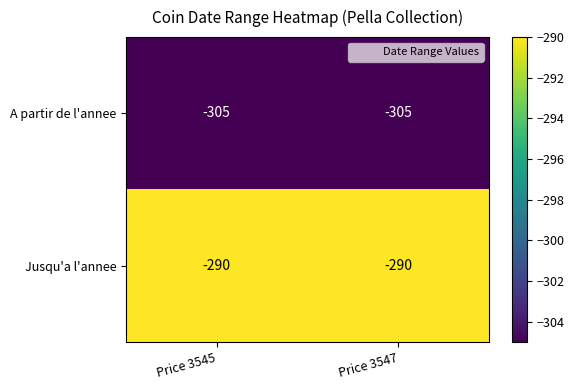

What is the average value of the A partir de l'annee series?

-305